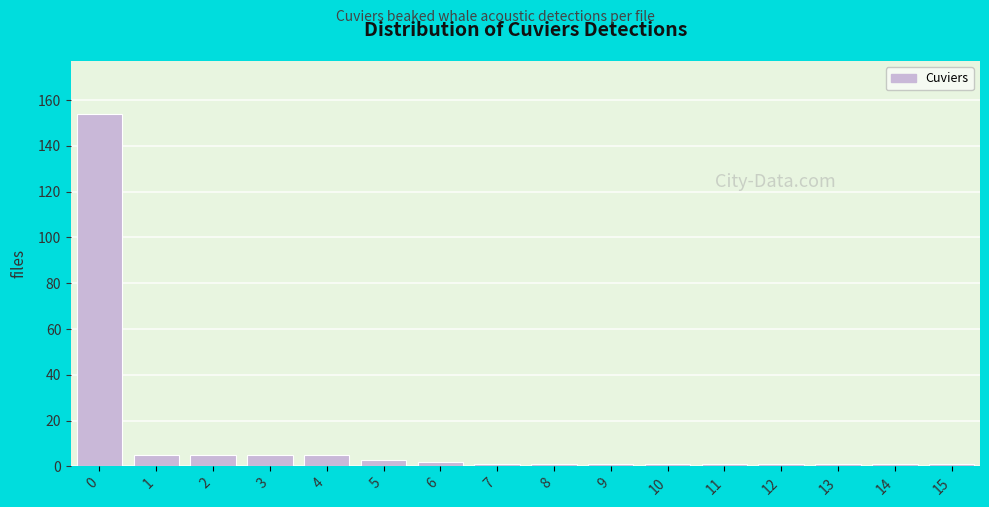

Reading right to left, extract all data points from this chart.

15=1	14=1	13=1	12=1	11=1	10=1	9=1	8=1	7=1	6=2	5=3	4=5	3=5	2=5	1=5	0=154